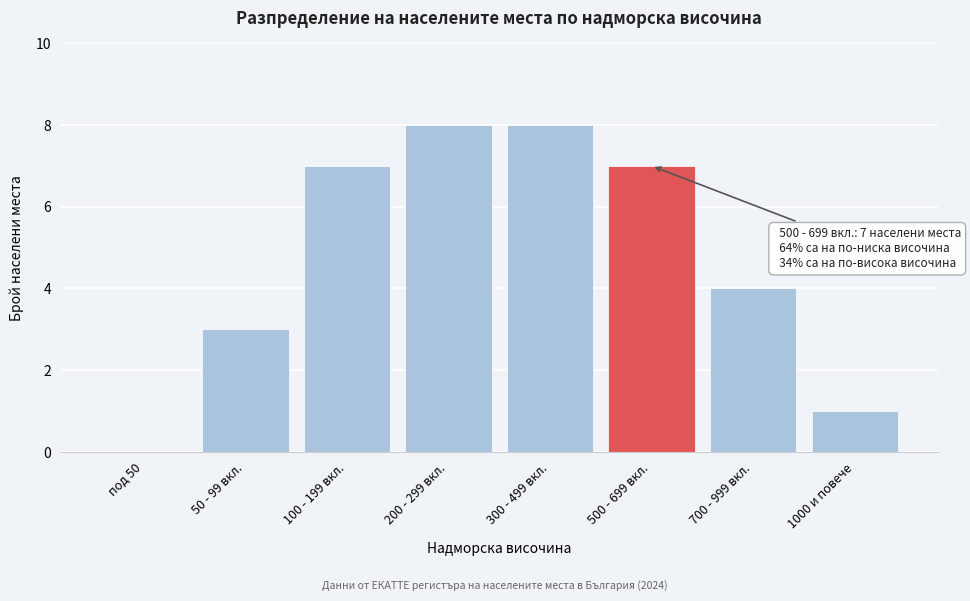

Reading right to left, what are all the values shown in this chart?

1000 и повече=1	700 - 999 вкл.=4	500 - 699 вкл.=7	300 - 499 вкл.=8	200 - 299 вкл.=8	100 - 199 вкл.=7	50 - 99 вкл.=3	под 50=0